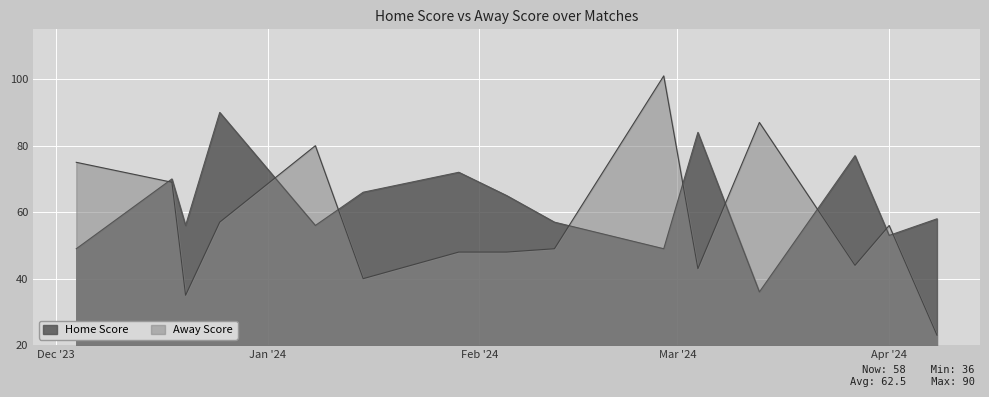

What is the total value across all series at 28-02-2024?

150